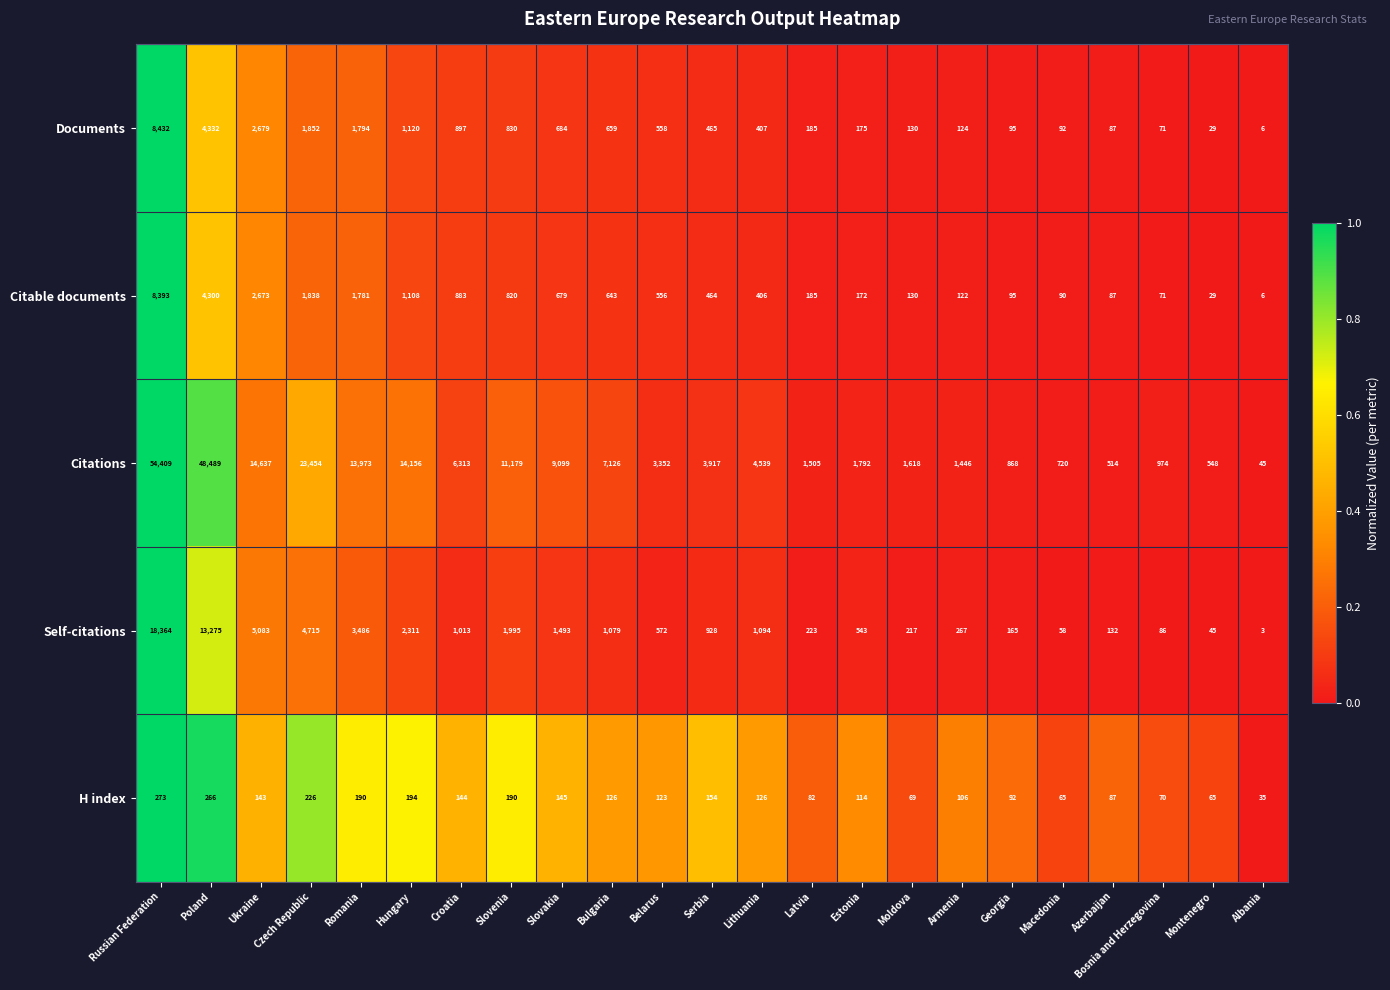

What is the spread (max minus min) of values at Bulgaria?

7000